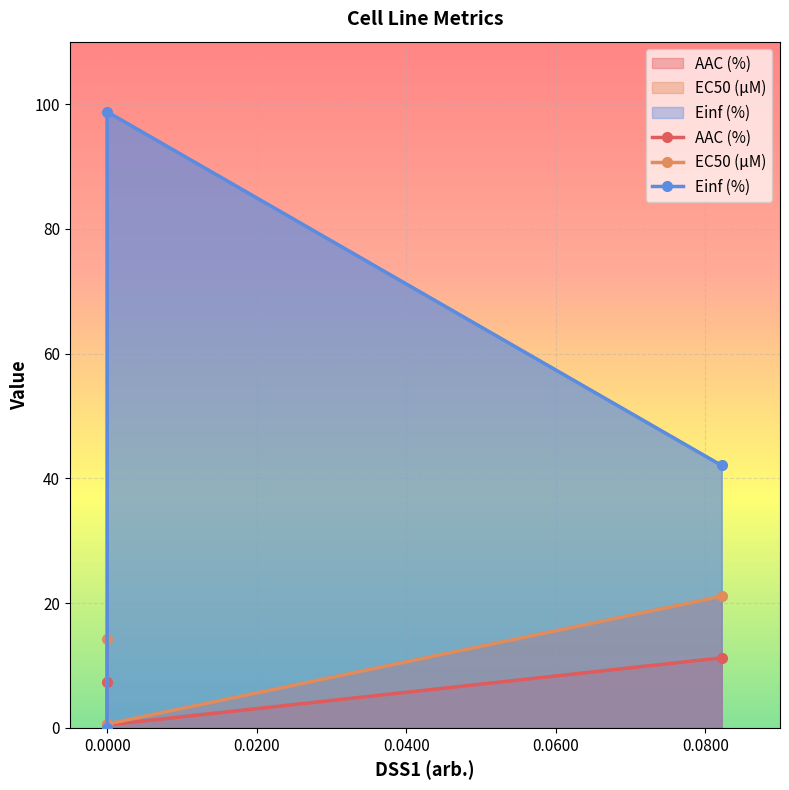

How many data points does each series have?

3